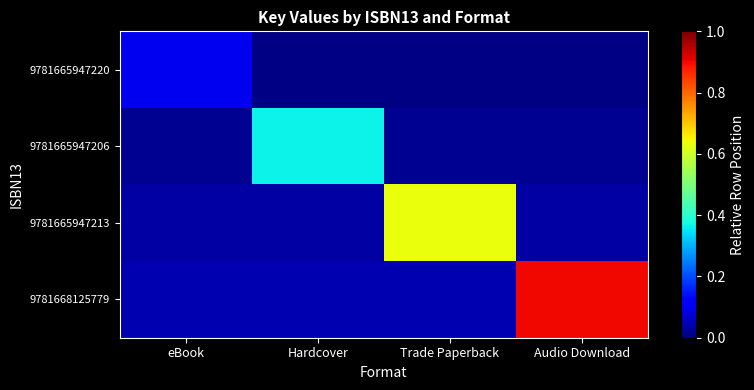

At how many categories does at least one series exceed 0?

4